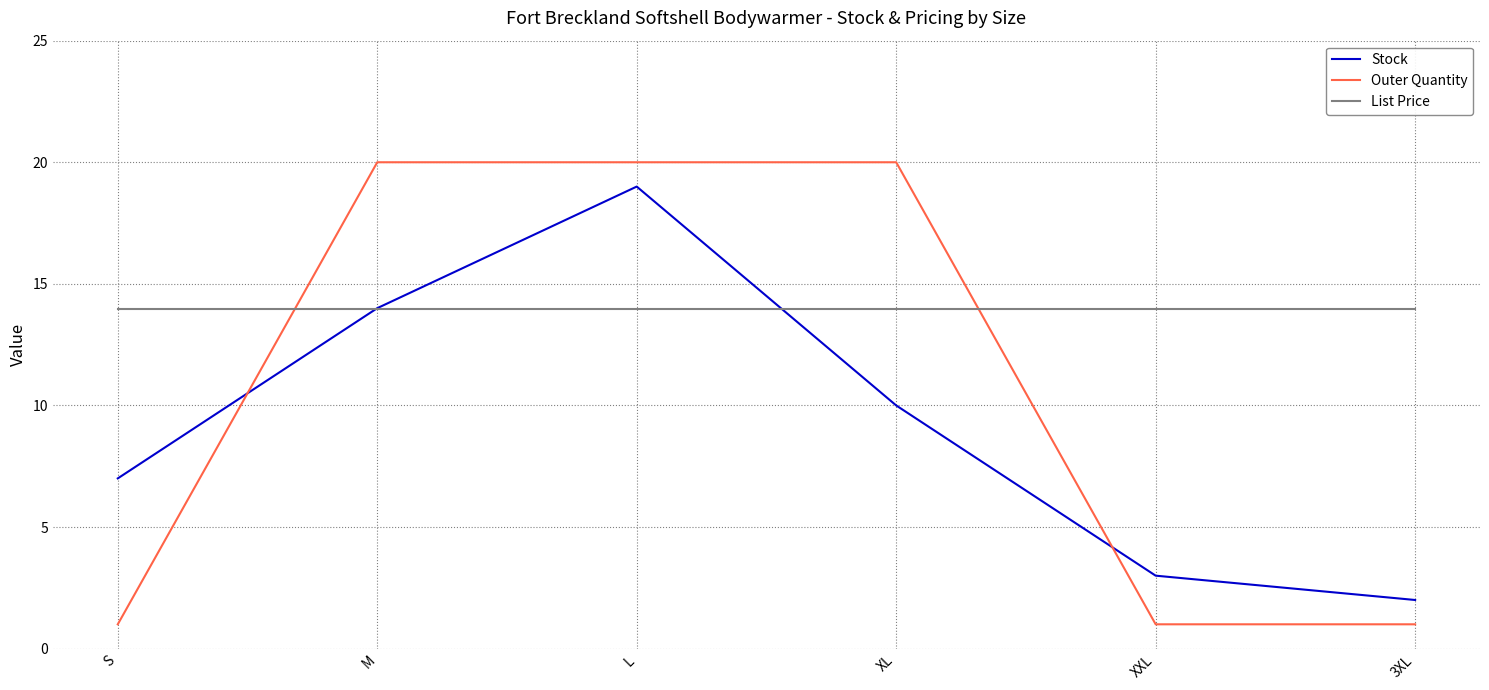

Between which two adjacent categories do Outer Quantity and List Price first intersect?

S and M